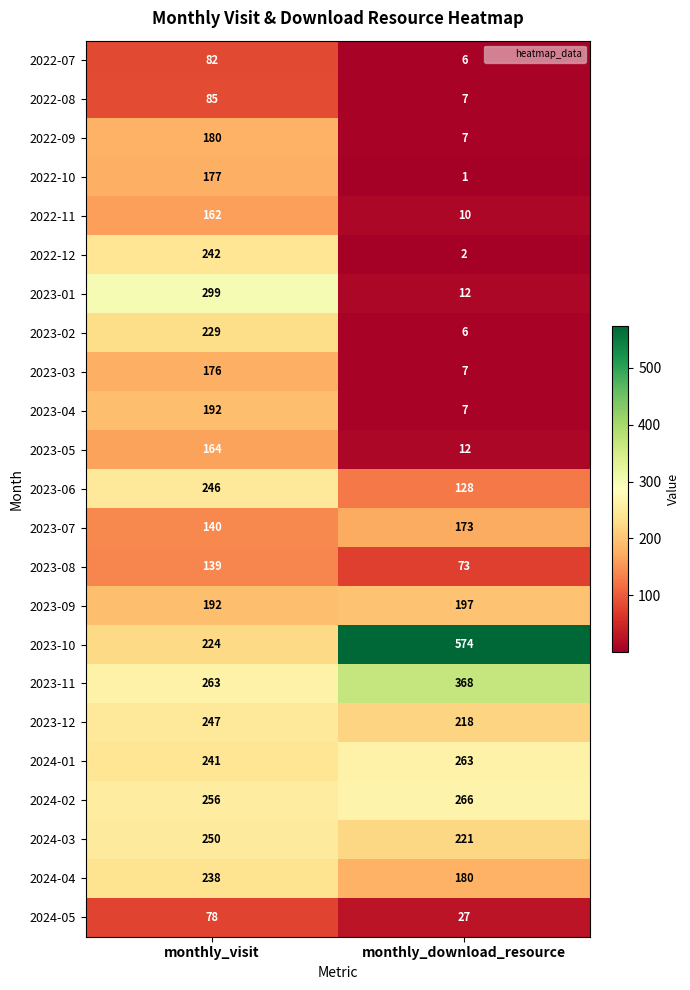

What is the difference between the 2022-07 values at monthly_visit and monthly_download_resource?

76